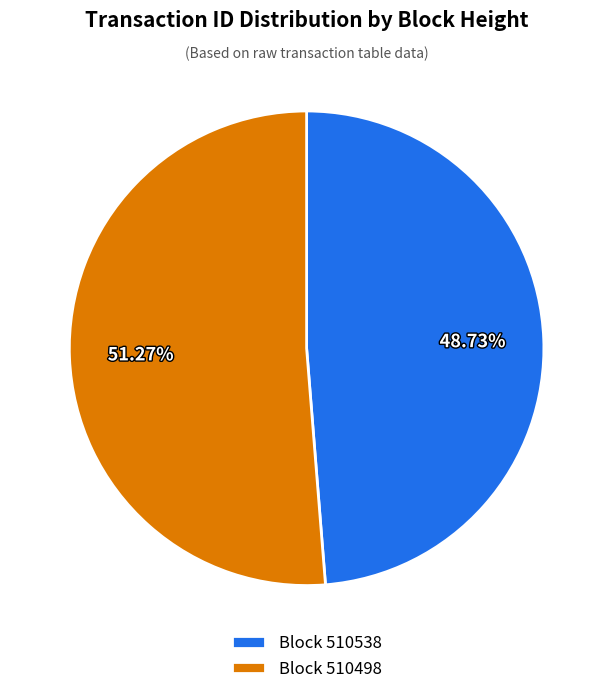

What is the ratio of the value at Block 510498 to the value at Block 510538?

1.1